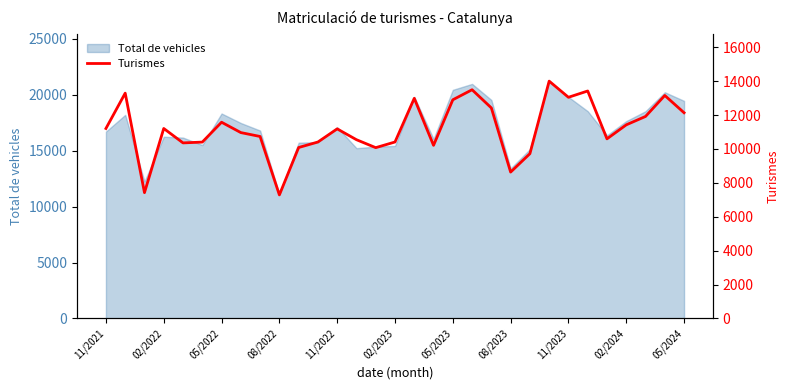

What is the lowest value of the Total de vehicles series?

11078